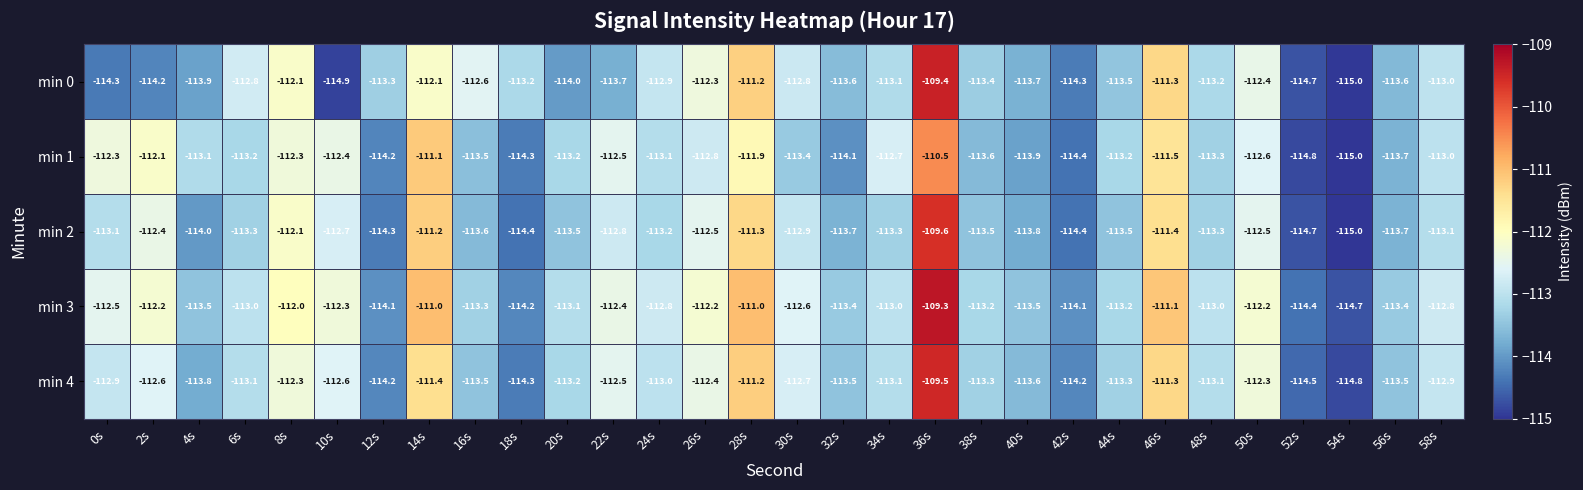

What is the total value across all series at 8s?

-560.8